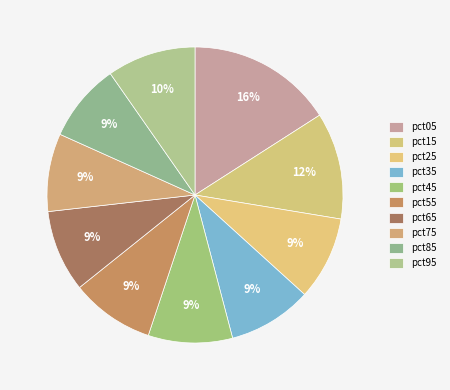

What percentage is the pct15 slice, to the nearest percent?

12%